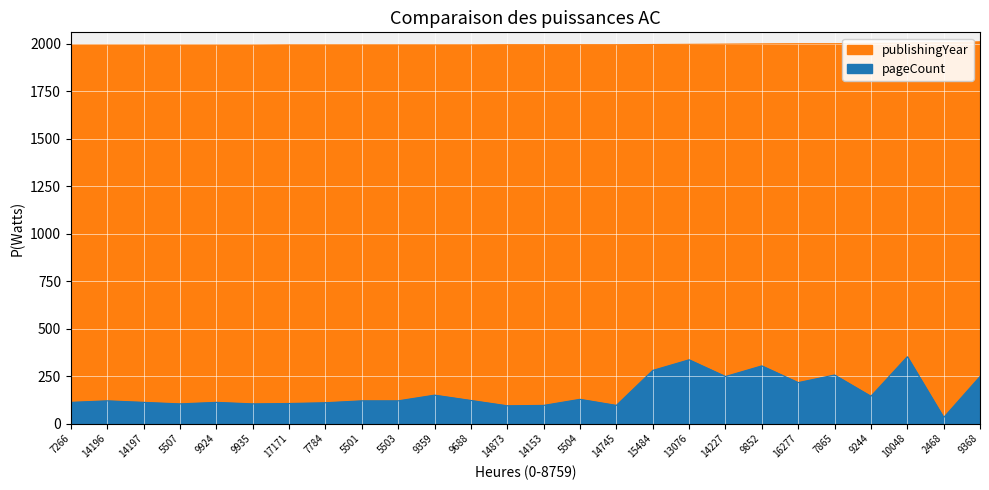

What are all the series names shown in the legend?

pageCount, publishingYear